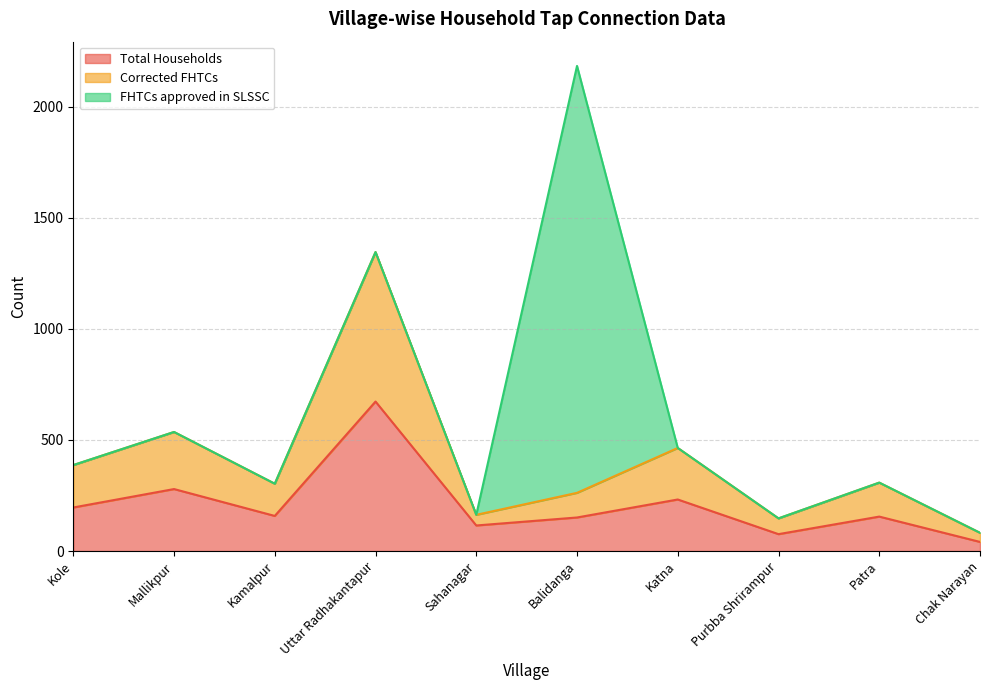

At which label is Total Households closest to 357?

Mallikpur